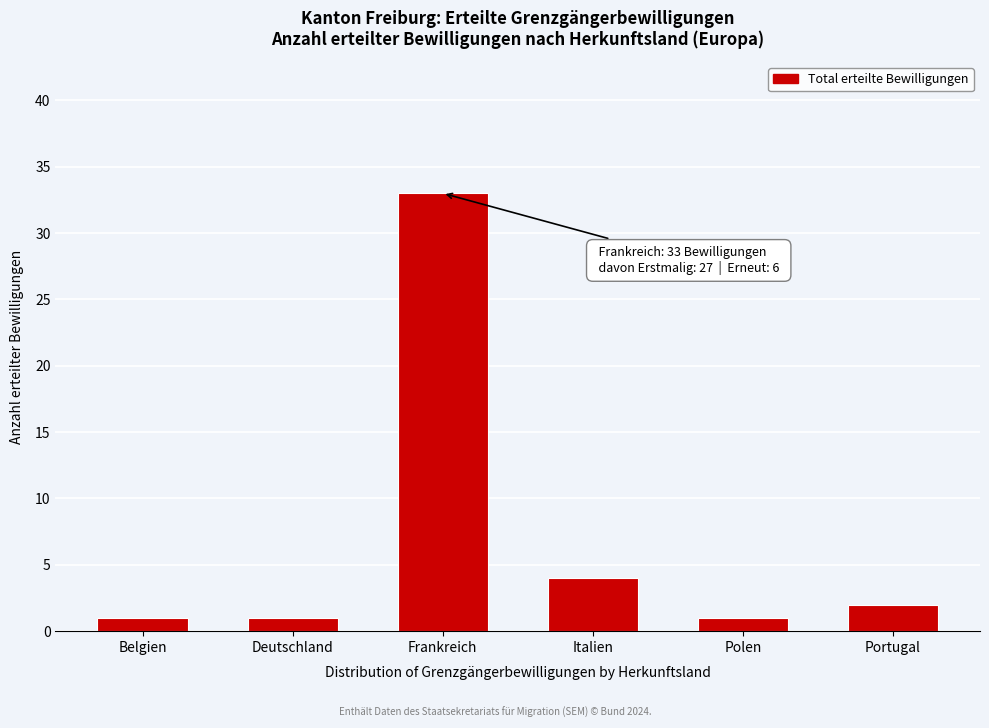

Reading left to right, transcribe all the data shown in this chart.

Belgien=1	Deutschland=1	Frankreich=33	Italien=4	Polen=1	Portugal=2